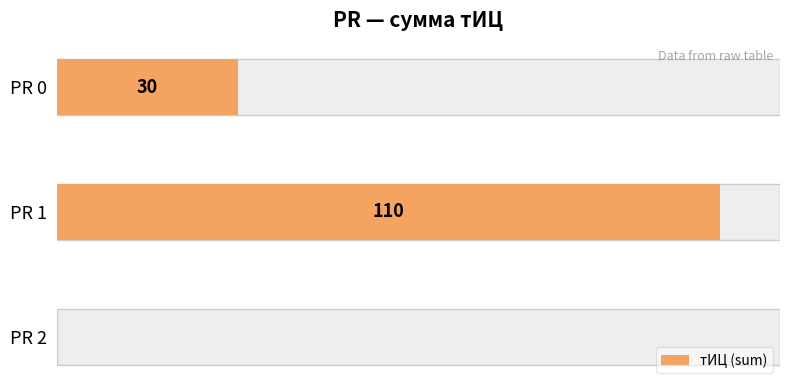

How many values are between 0 and 110?

3